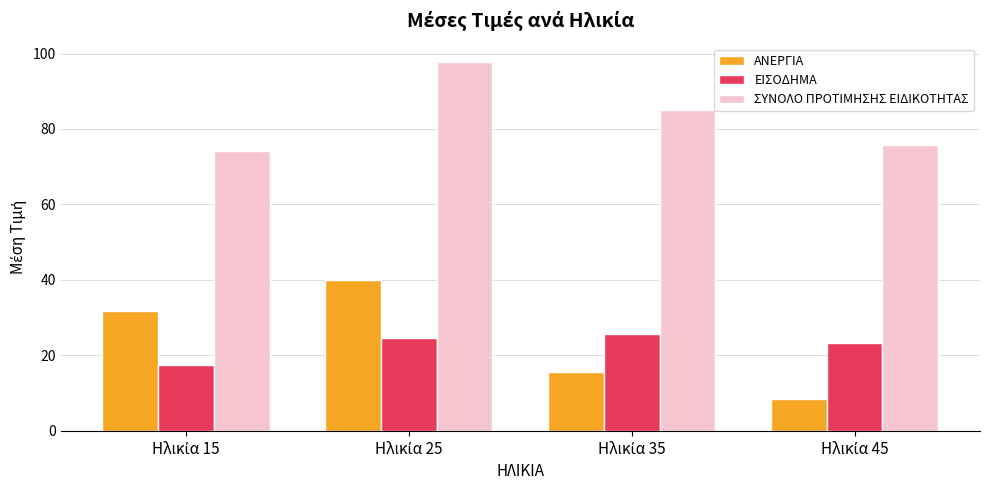

Reading left to right, transcribe all the data shown in this chart.

ΑΝΕΡΓΙΑ: 31.7	40.1	15.4	8.3
ΕΙΣΟΔΗΜΑ: 17.5	24.7	25.7	23.3
ΣΥΝΟΛΟ ΠΡΟΤΙΜΗΣΗΣ ΕΙΔΙΚΟΤΗΤΑΣ: 74.2	97.7	85.2	75.8